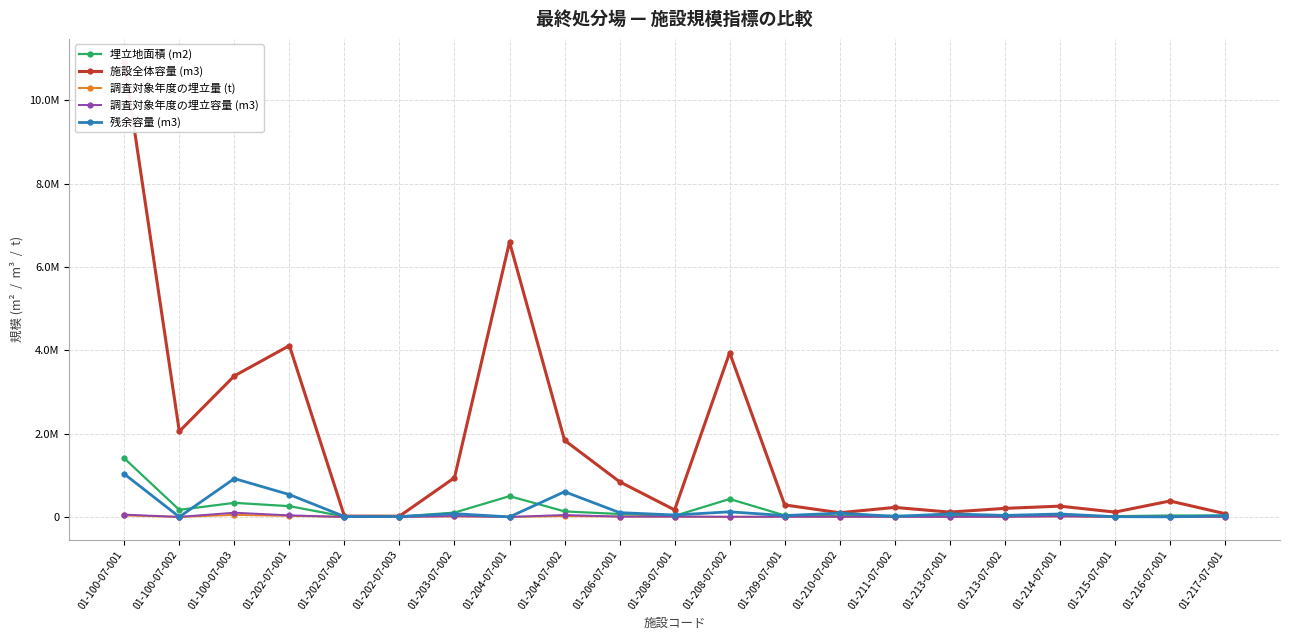

Which series has the widest spread of values?

施設全体容量 (m3)